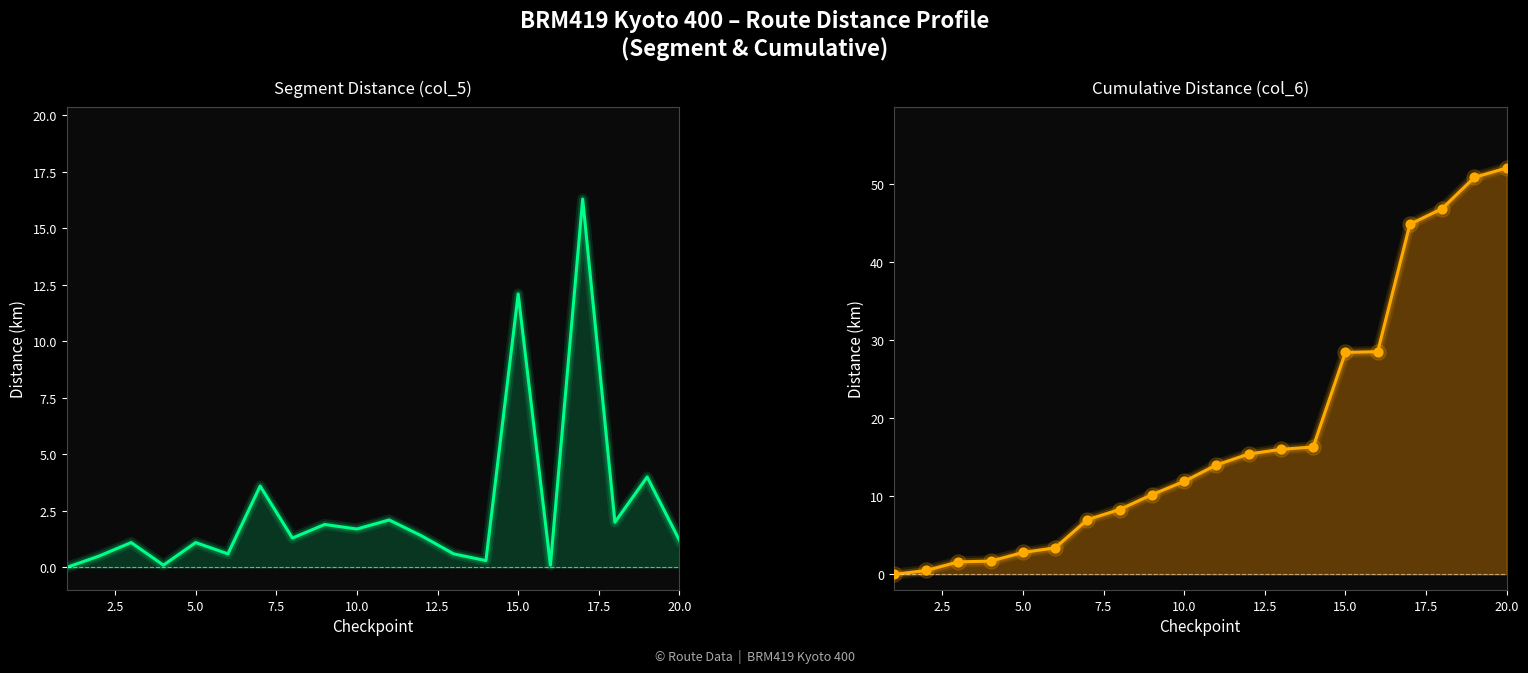

Which series reaches the maximum Y coordinate?

Cumulative Distance (col_6)